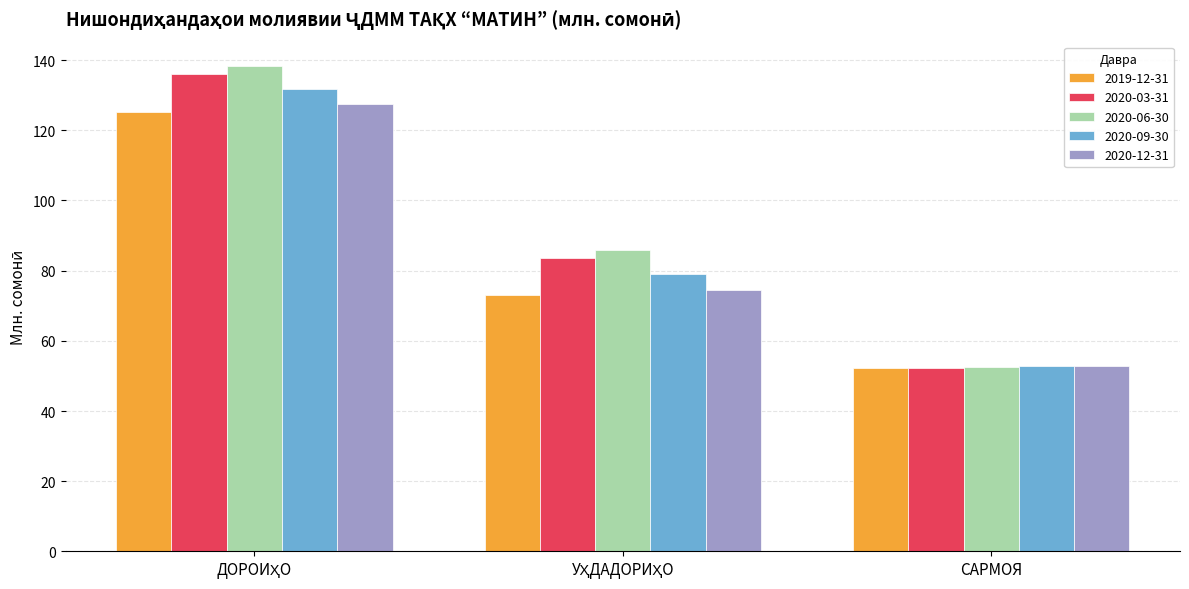

The 2020-03-31 series shows 52.3 at САРМОЯ. True or false?

True